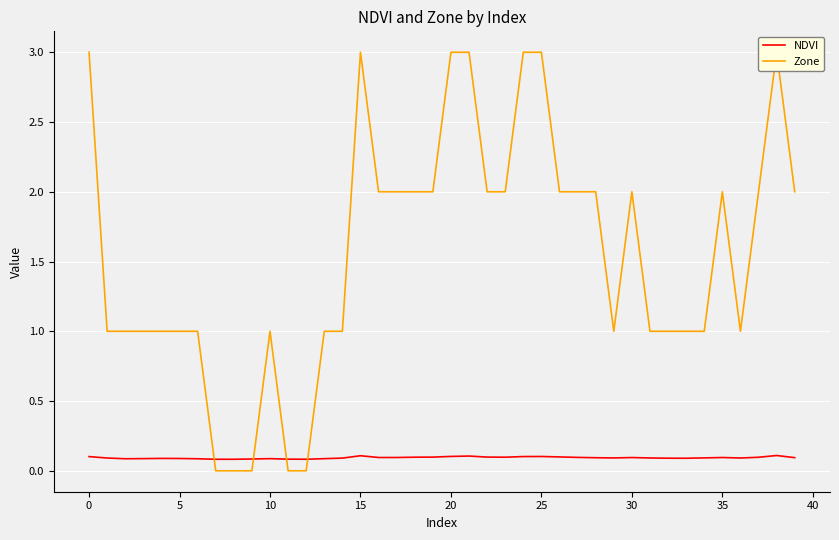

Read the NDVI value at 23.

0.1